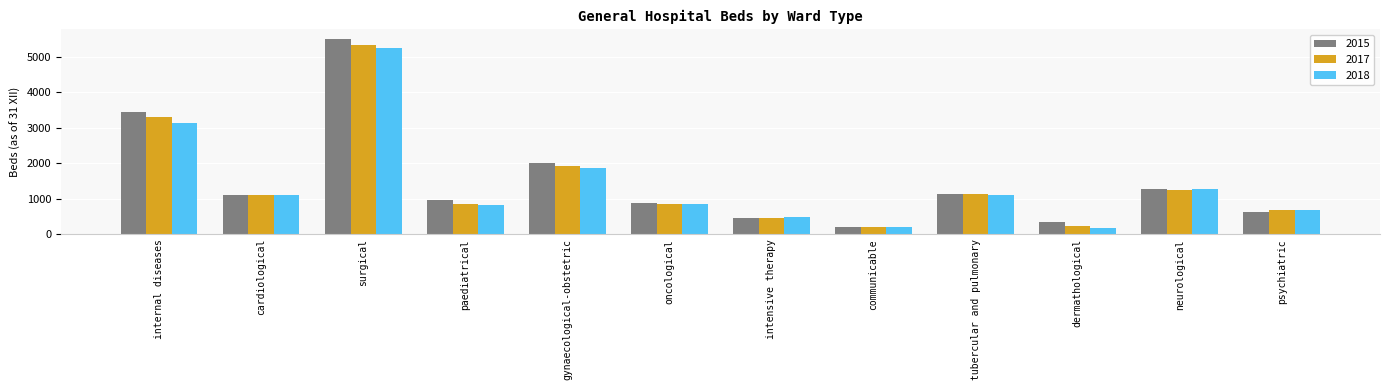

What is the difference between the highest and lowest values at surgical?

249